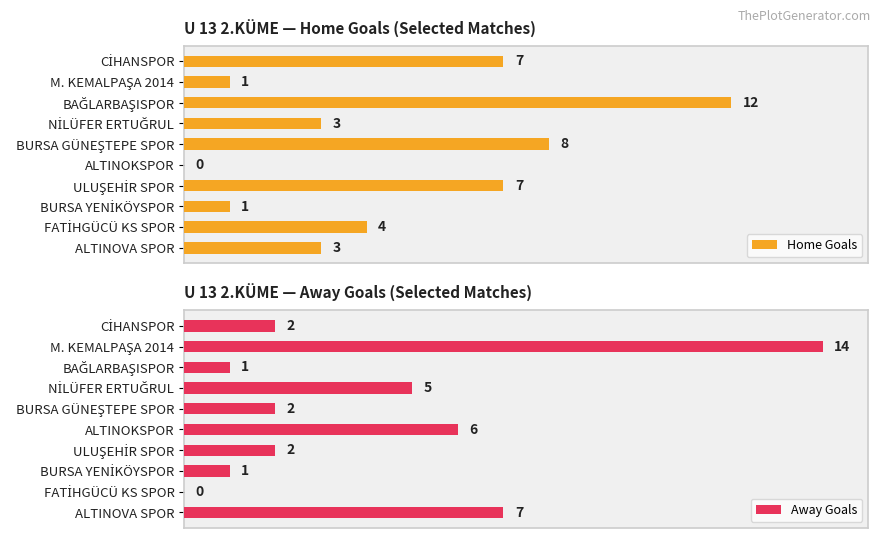

List the labels in order of Home Goals value, largest first.

4, 8, 0, 12, 16, 6, 9, 2, 14, 10